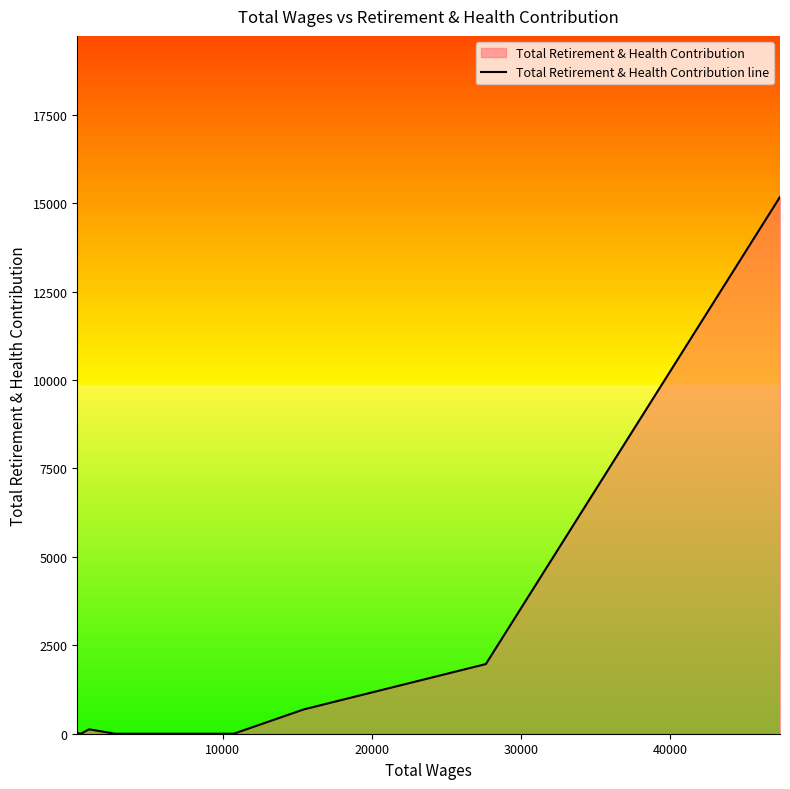

Where is the first local minimum?

10000